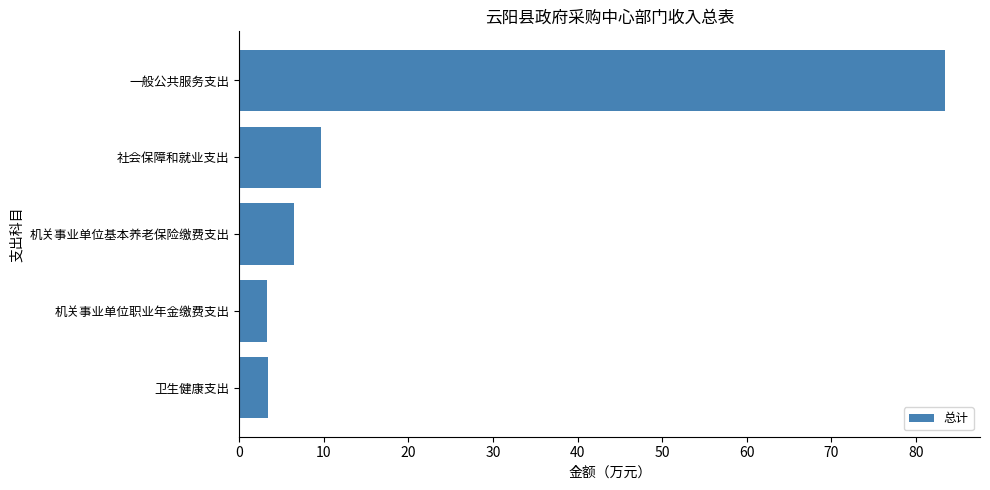

How many values are below 6?

2